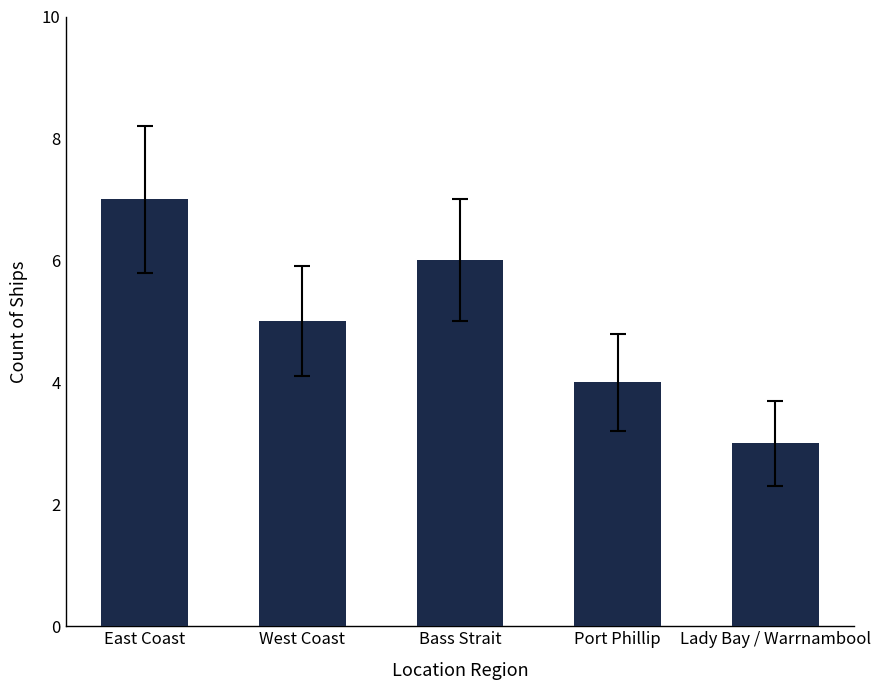

Reading left to right, extract all data points from this chart.

East Coast=7	West Coast=5	Bass Strait=6	Port Phillip=4	Lady Bay / Warrnambool=3